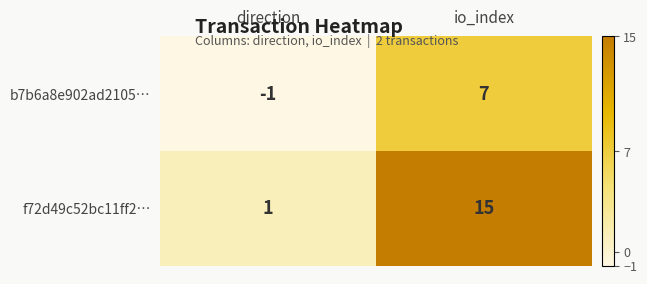

What is the sum of all b7b6a8e902ad2105… values?

6